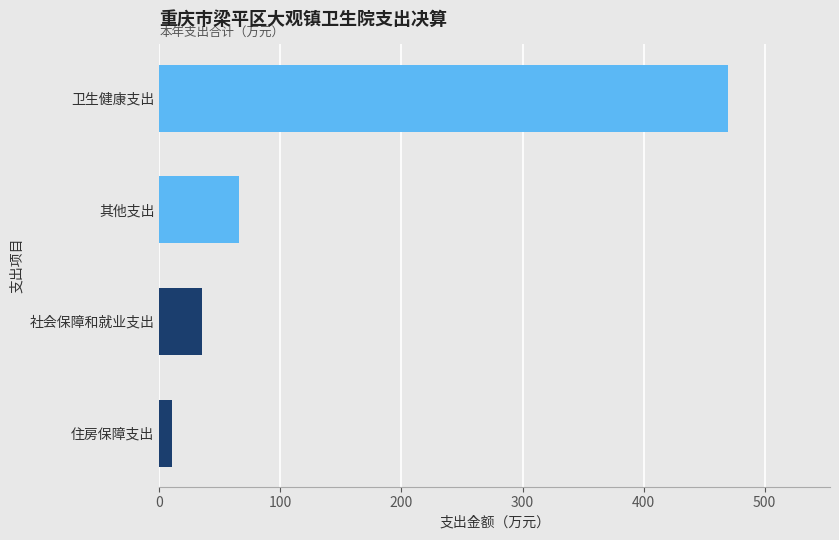

What is the smallest value displayed?

10.7